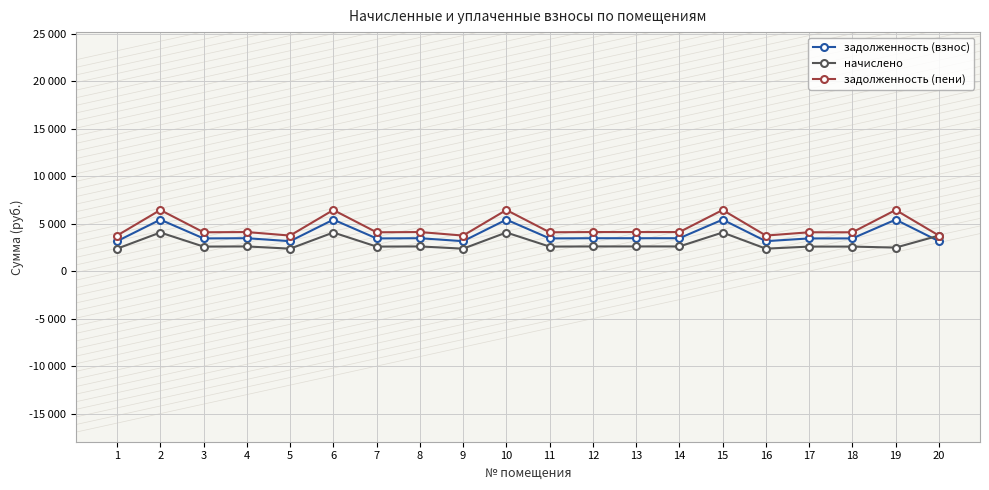

What is the difference between the задолженность (взнос) values at 9 and 8?

312.0